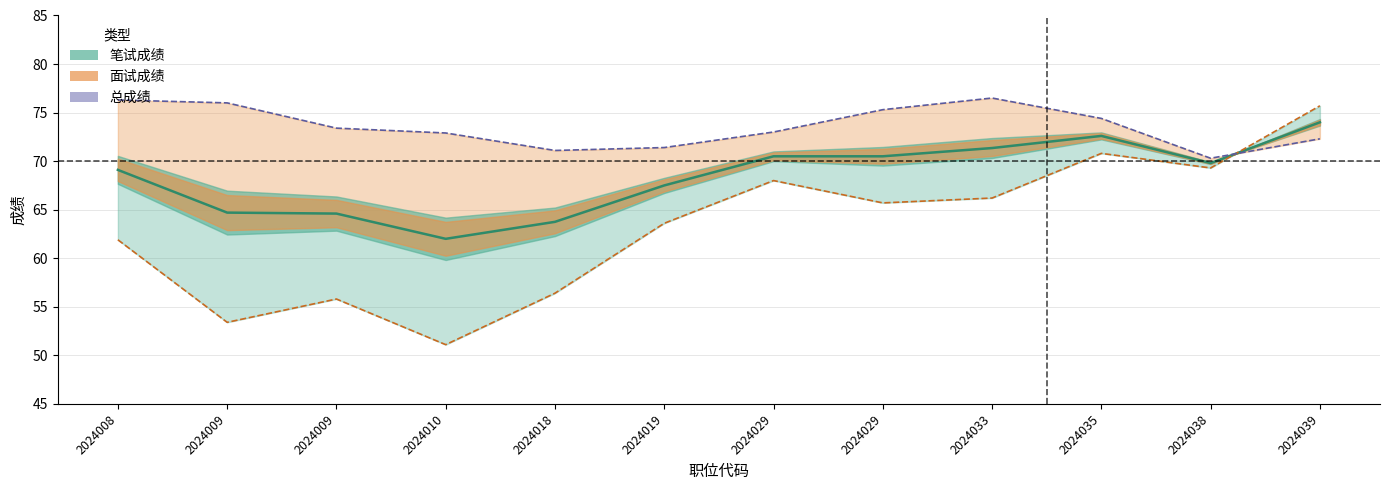

Which category has the lowest value in the 总成绩线 series?

2024038